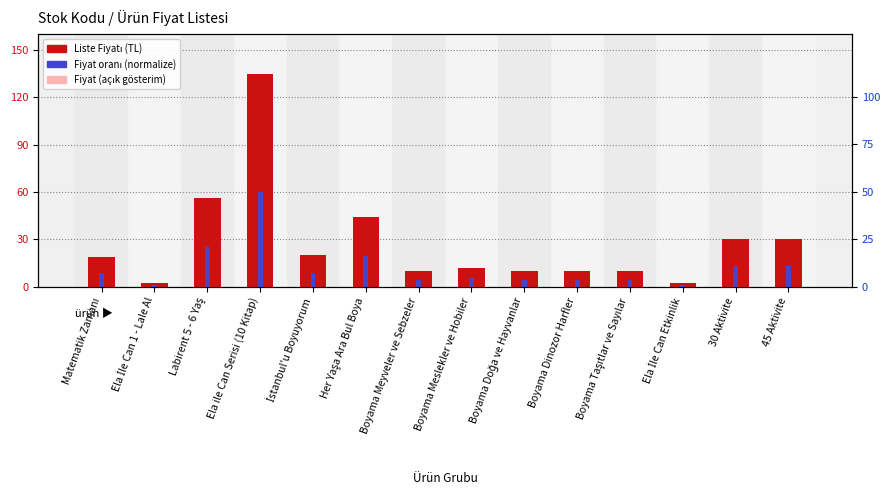

True or false: Liste Fiyatı has a value of 3.5 at Ela İle Can 1 - Lale Al.

False